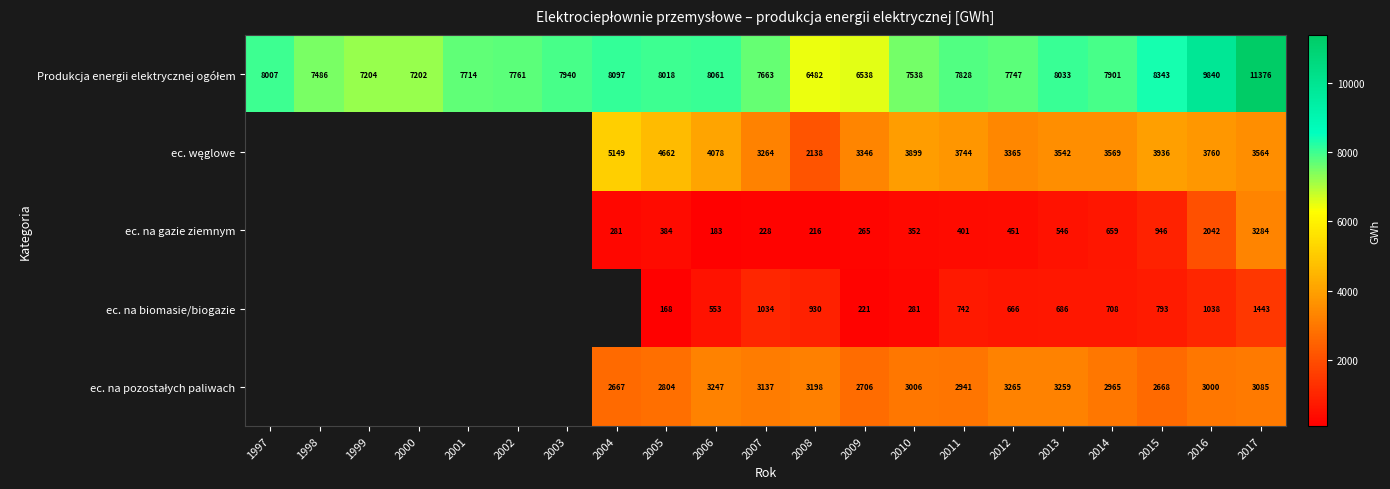

The ec. na gazie ziemnym series shows 601 at 2015. True or false?

False